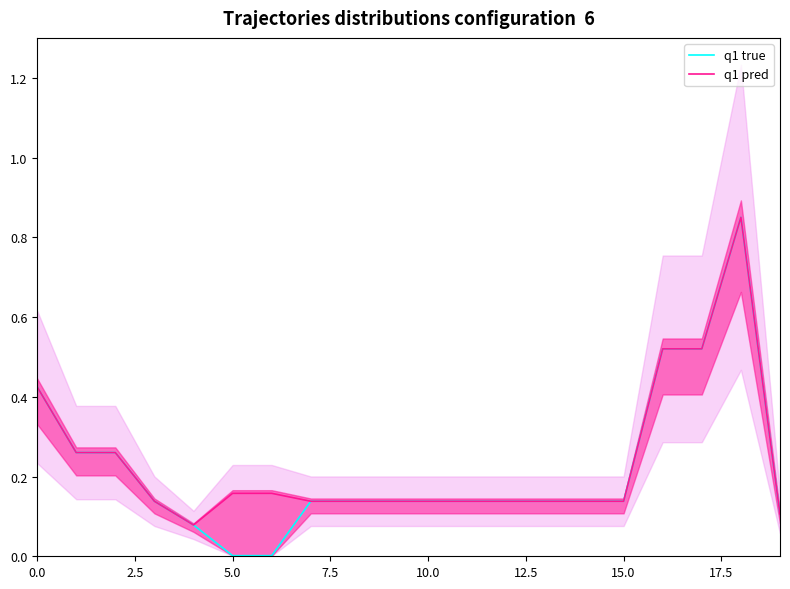

Is it true that q1 pred equals 0.2 at 12?

False